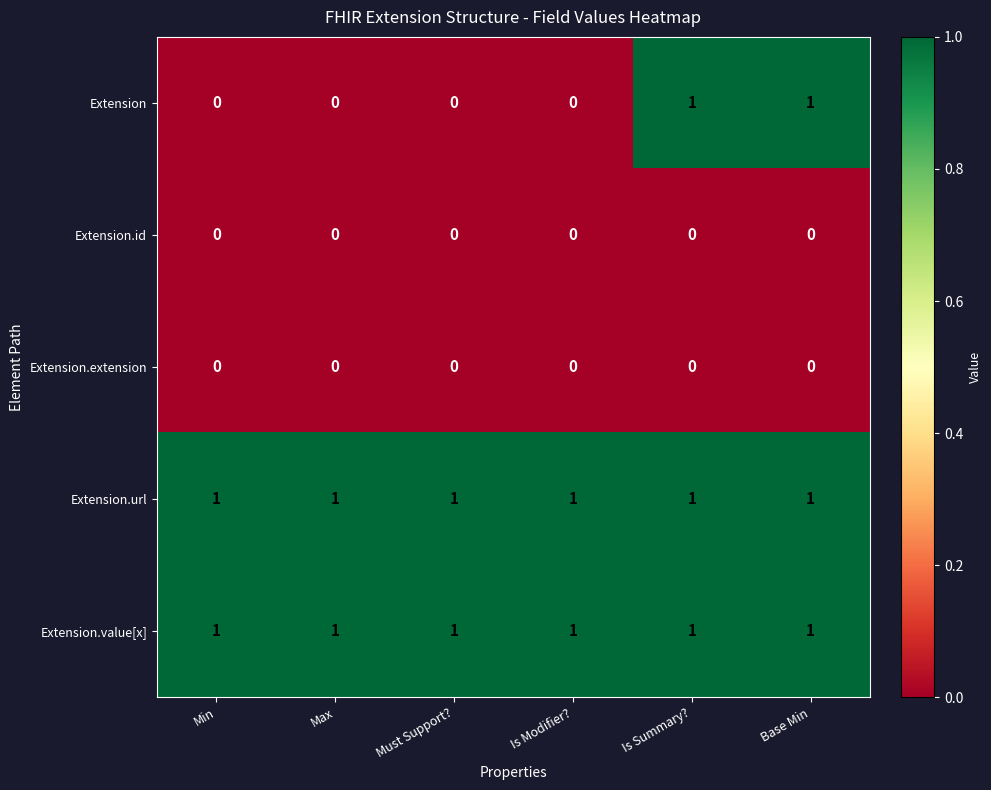

At how many categories does at least one series exceed 0?

6